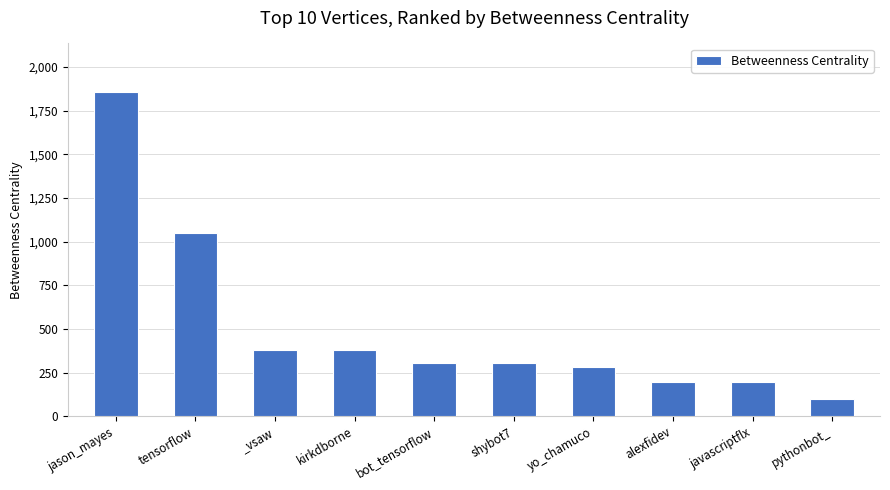

Are the bars horizontal?

No